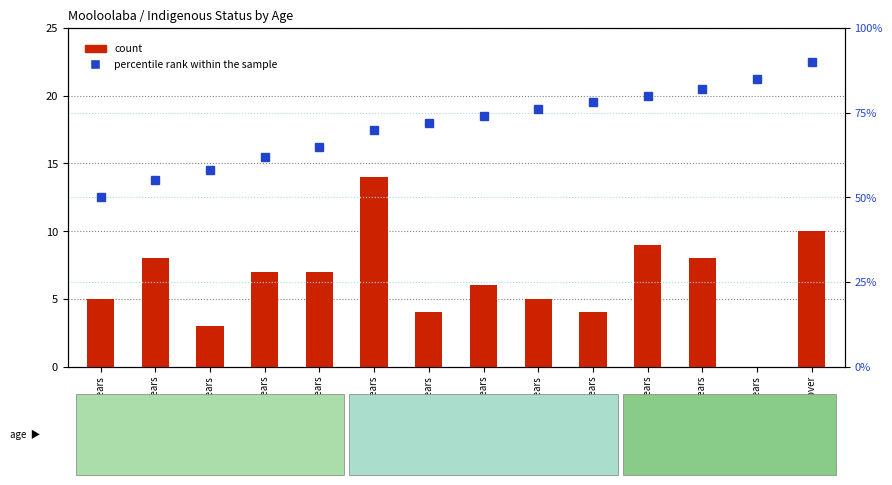

How many data points in percentile rank within the sample are less than 74?

7